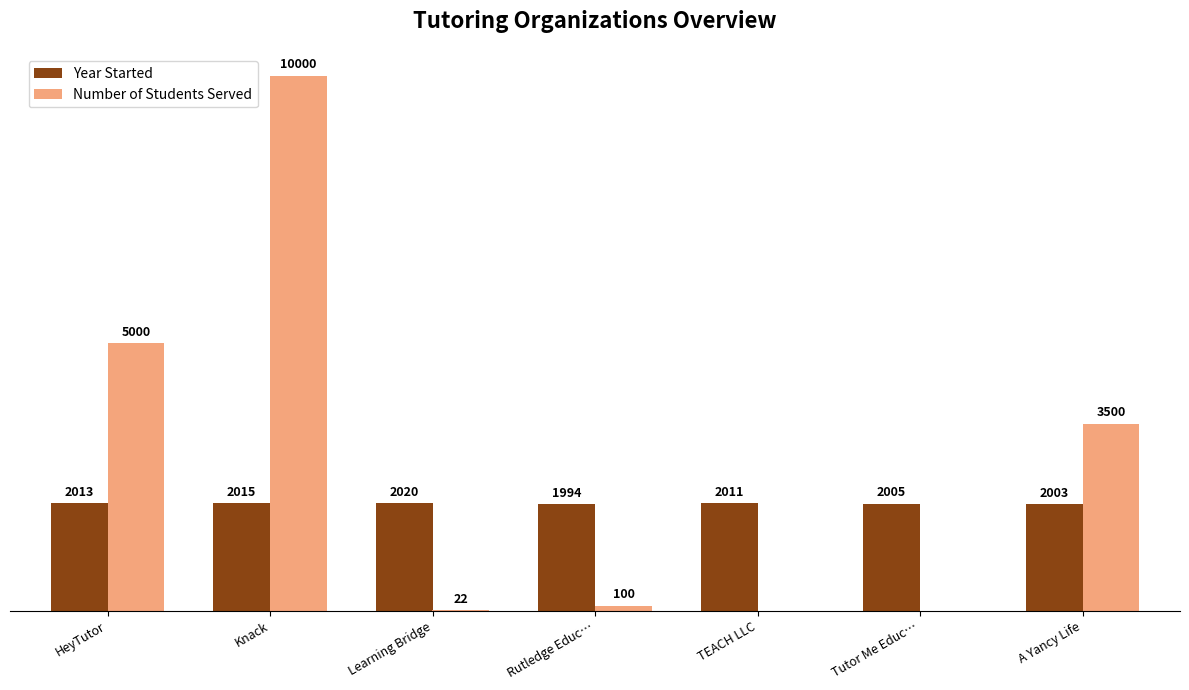

At which label is Year Started closest to 2007?

Tutor Me Educ…